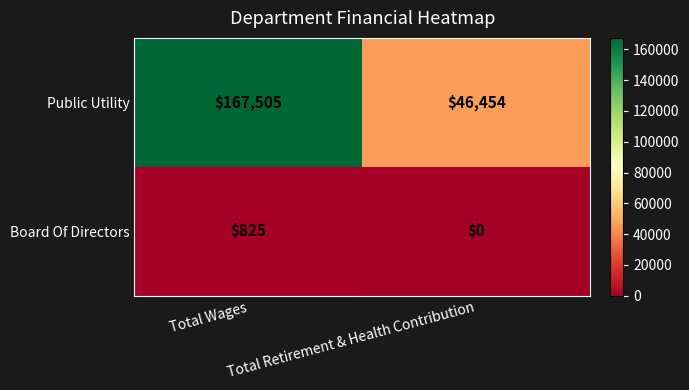

How many categories are shown in the chart?

2